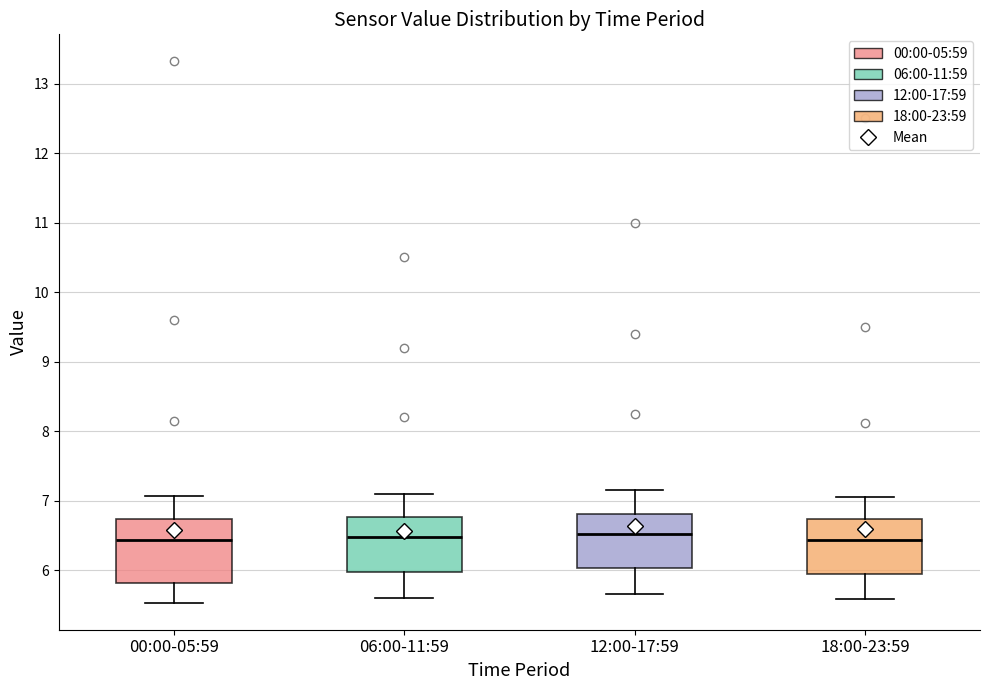

Reading left to right, read every box against the y-axis: the position of its median line, the range the box covers, and the ends of its whiskers. The values are not printed on the chart, so give them approximately, as read against the axis.

00:00-05:59: median 6.4, box 5.8 to 6.7, whiskers 5.5 to 7.1
06:00-11:59: median 6.5, box 6.0 to 6.8, whiskers 5.6 to 7.1
12:00-17:59: median 6.5, box 6.0 to 6.8, whiskers 5.7 to 7.2
18:00-23:59: median 6.4, box 5.9 to 6.7, whiskers 5.6 to 7.1